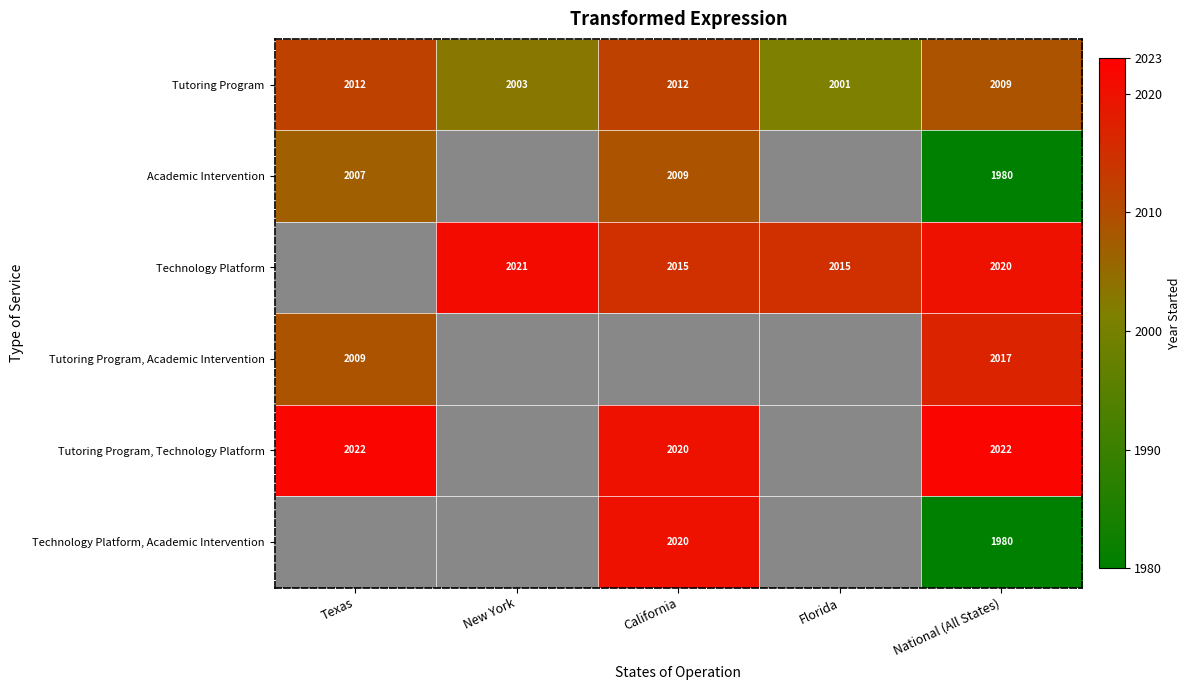

At how many categories does at least one series exceed 1981?

5